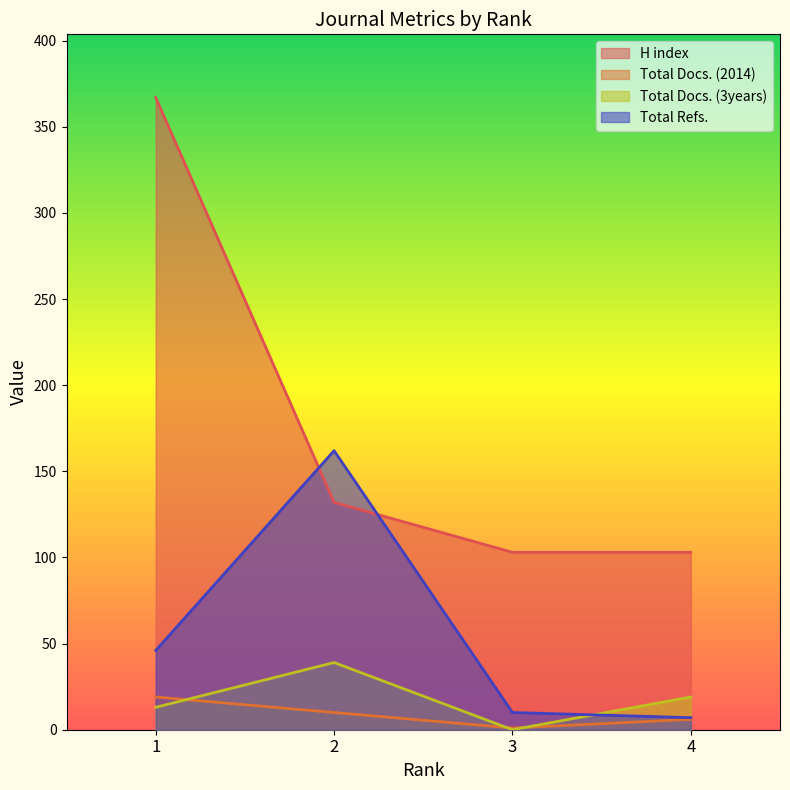

What is the difference between the maximum and minimum values in the Total Docs. (2014) series?

18